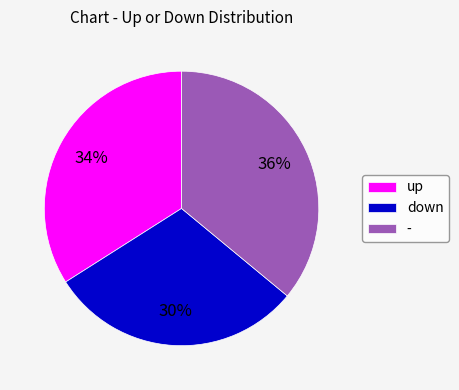

Does any single category account for the majority?

No